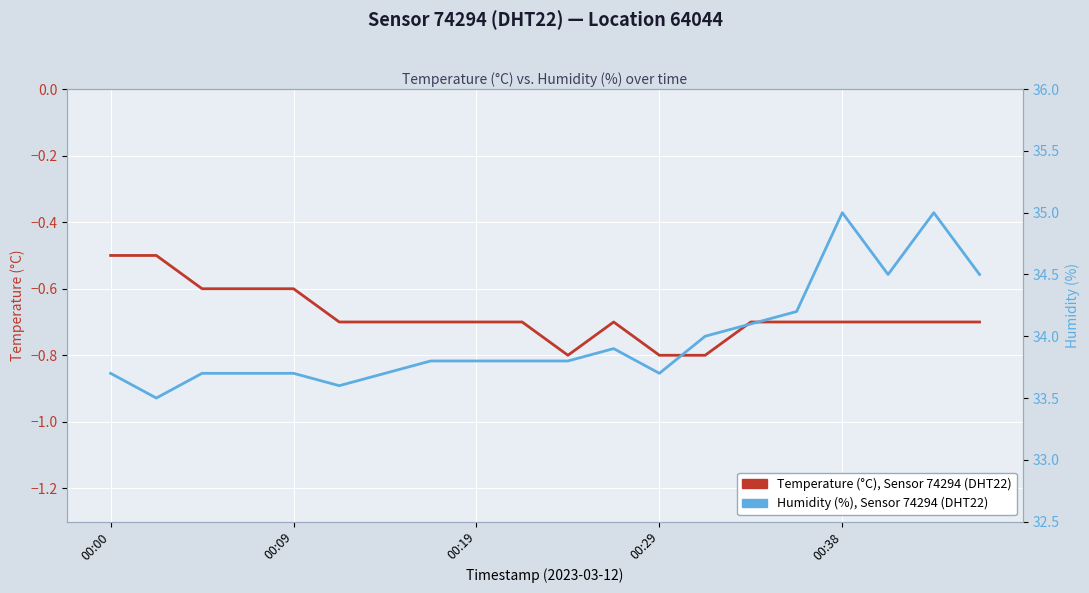

At how many categories does at least one series exceed 5?

20